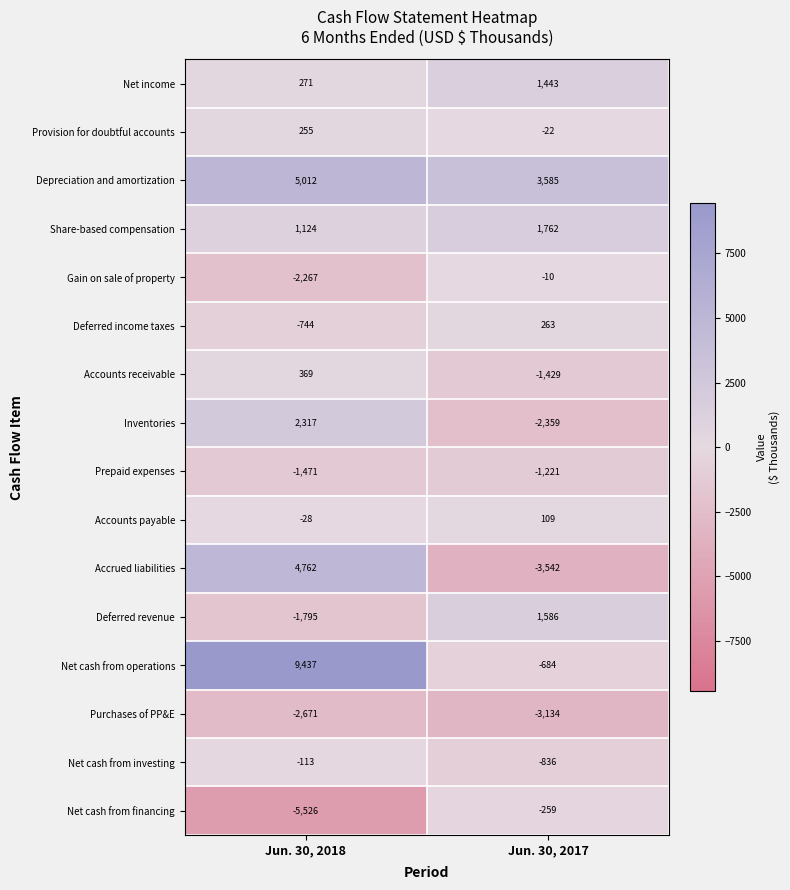

Which series has the widest spread of values?

Net cash from operations